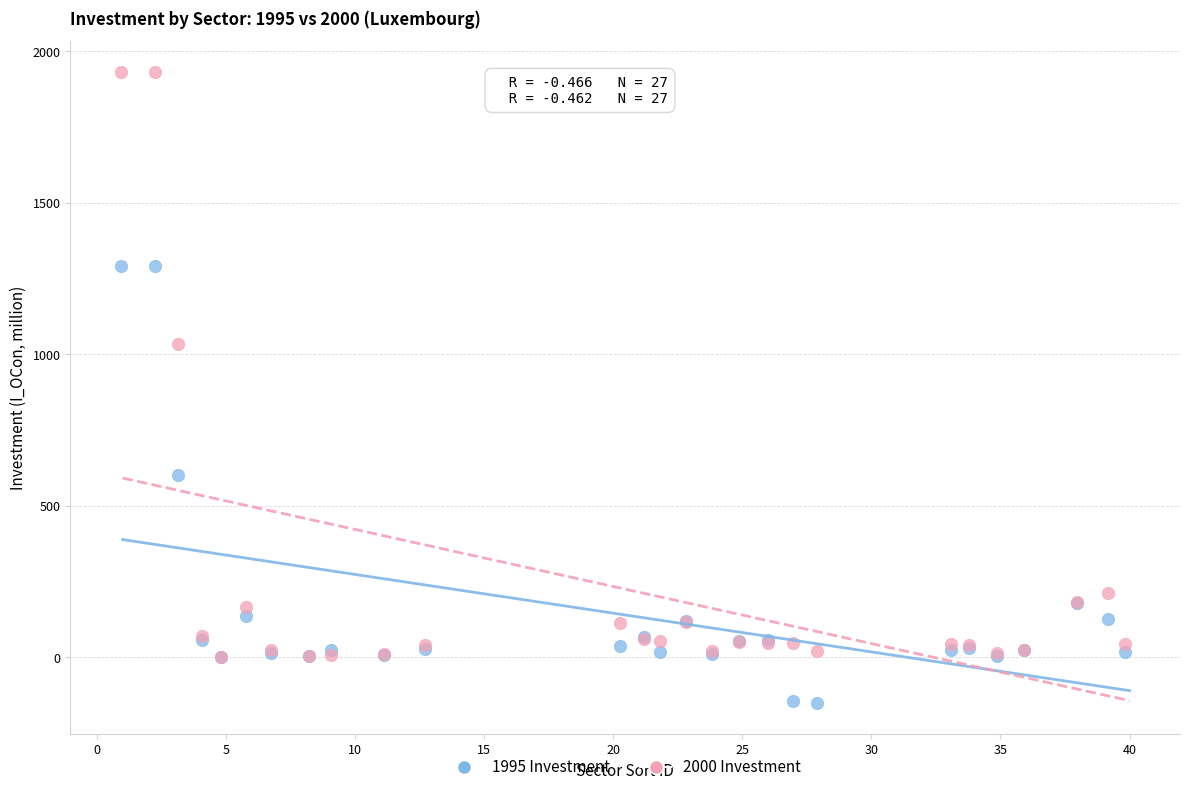

Across all series, what Y value is closest to 891?

1034.8